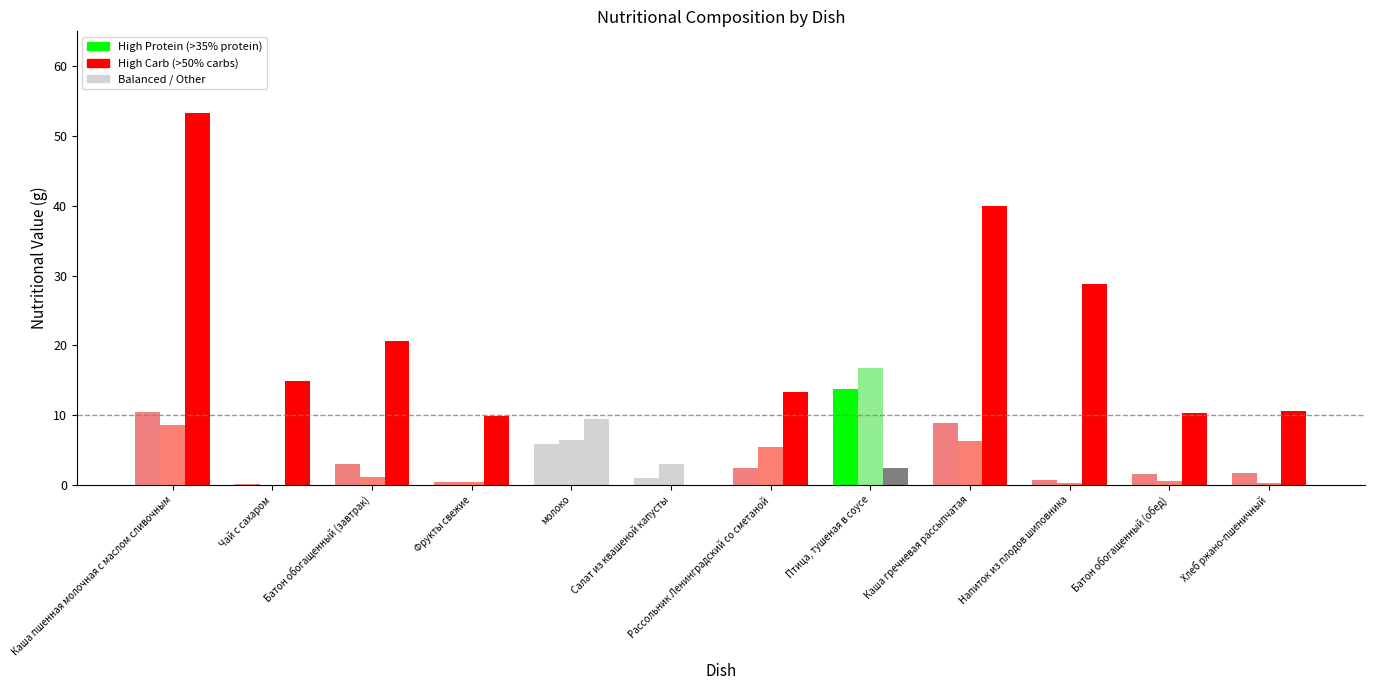

What is the difference between the highest and lowest values at молоко?

3.6